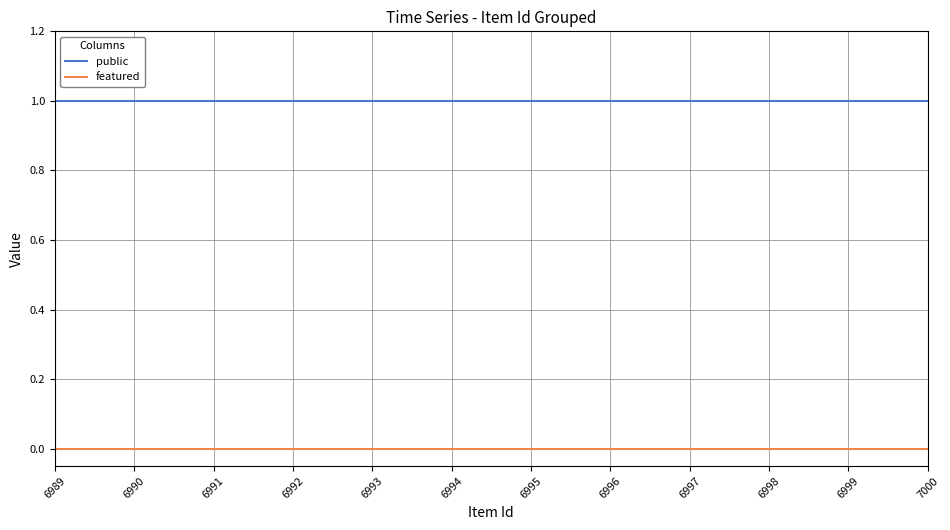

What is the average value of the public series?

1